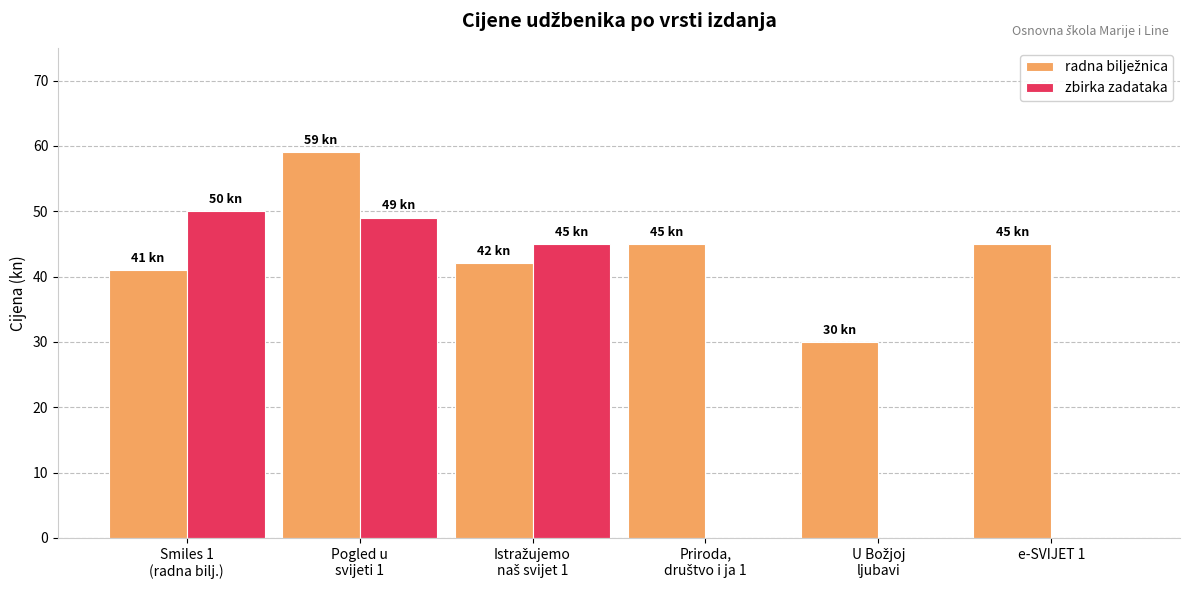

How many categories are shown in the chart?

6